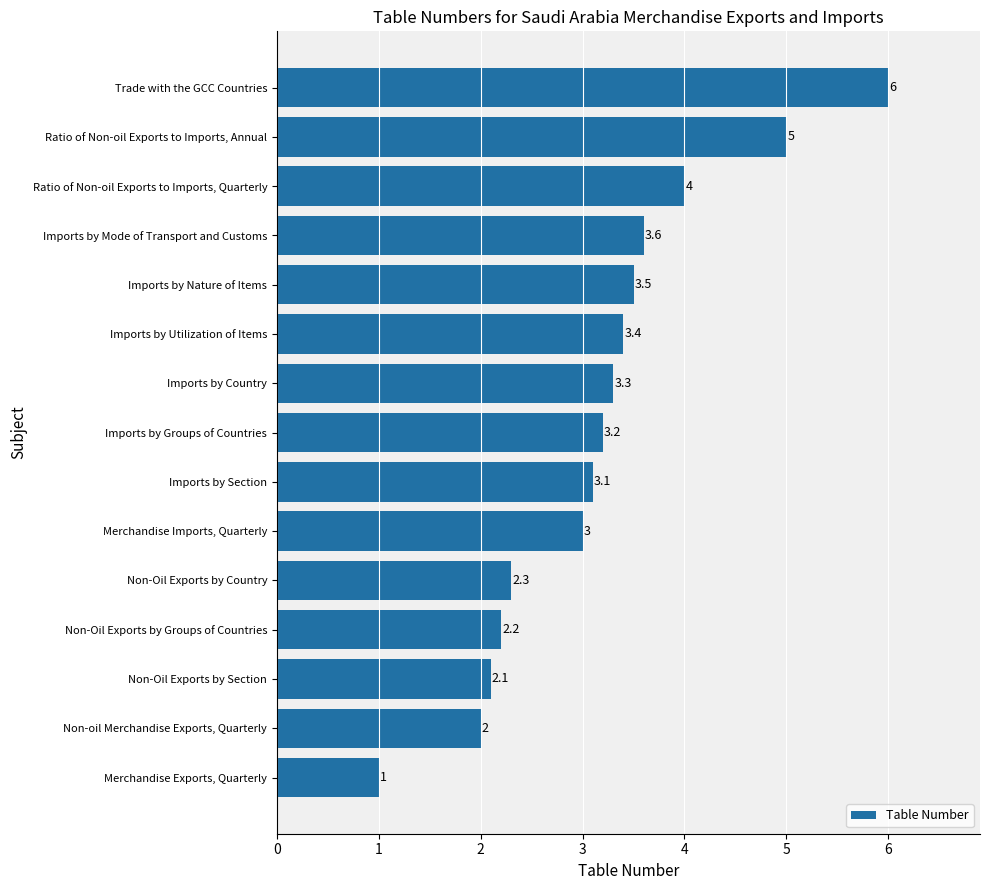

What is the sum of all values?

47.7